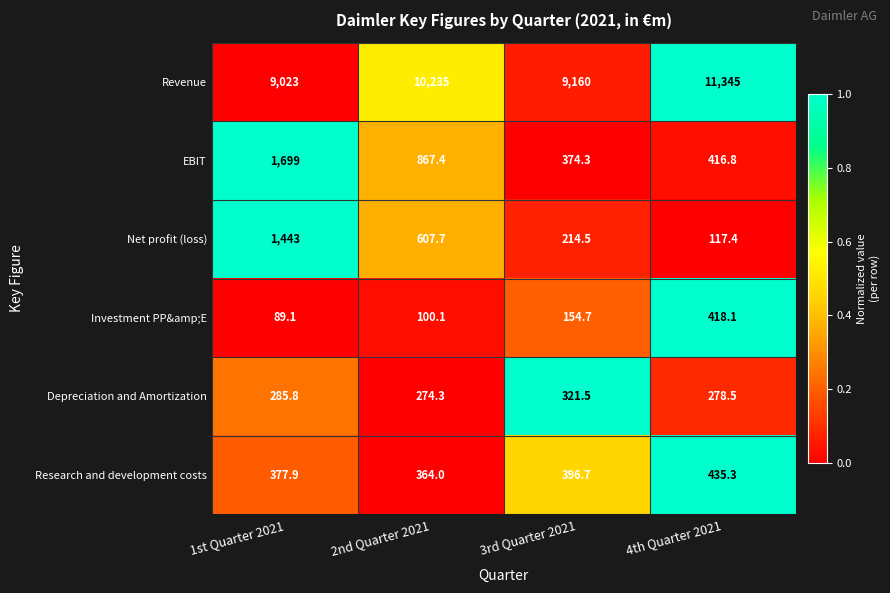

Is it true that Research and development costs equals 660.1 at 4th Quarter 2021?

False